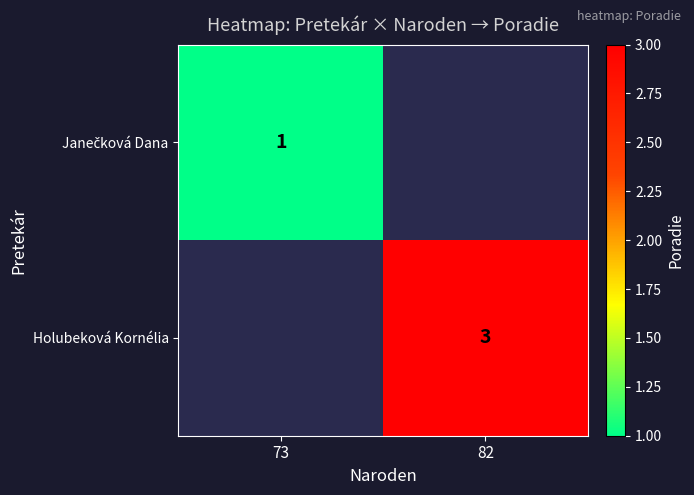

True or false: Holubeková Kornélia has a value of 3 at 82.

True